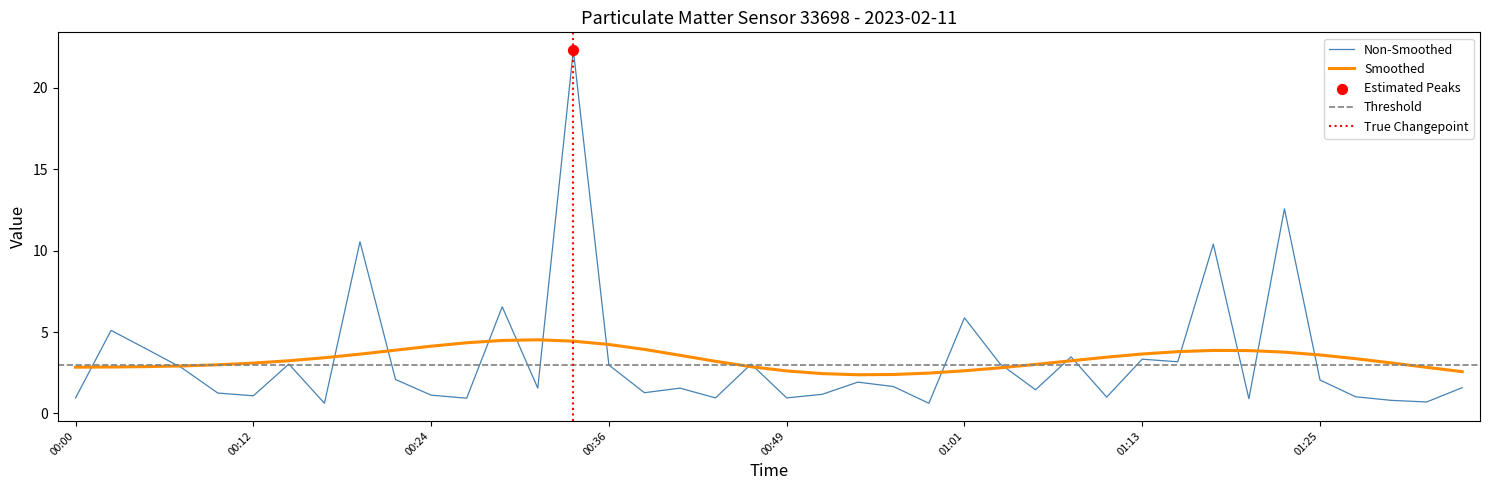

Approximately how many times larger is the value at 00:51 compared to 00:32?

0.8